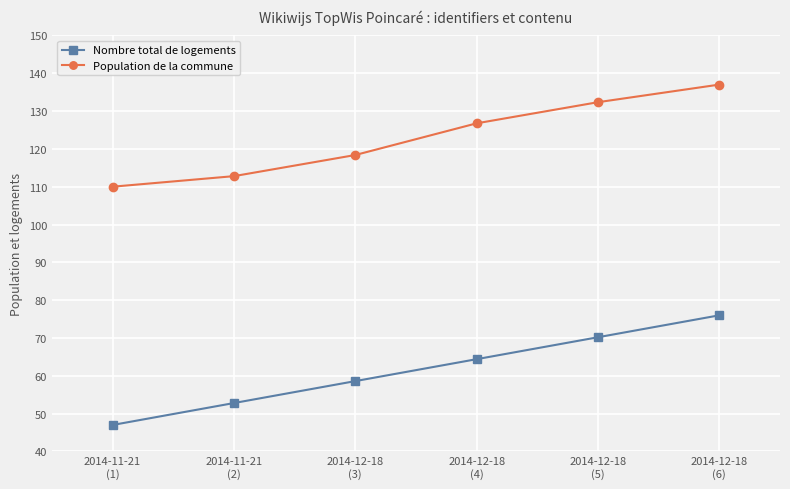

What is the total value across all series at 2014-12-18
(3)?

177.0